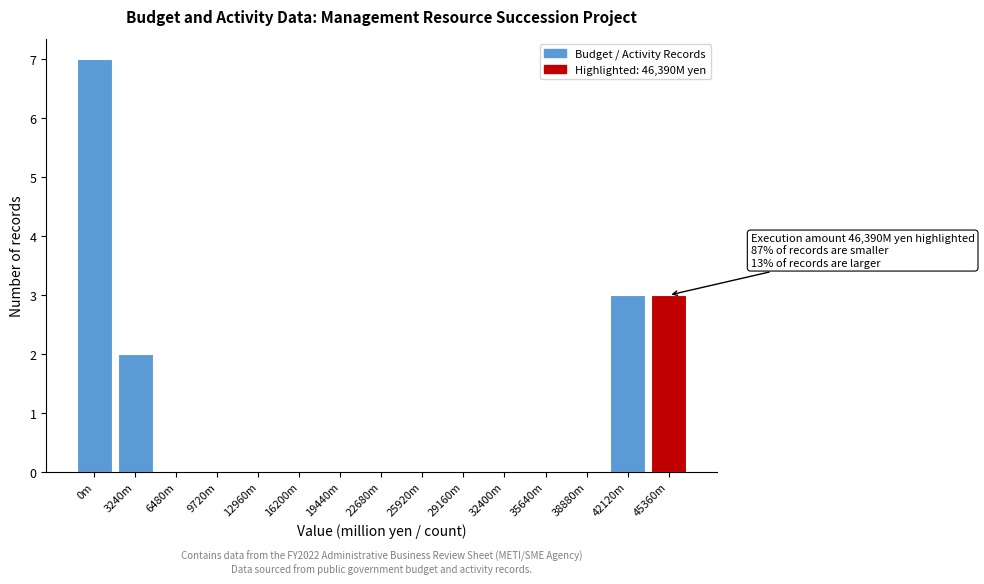

Reading left to right, transcribe all the data shown in this chart.

0m=7	3240m=2	6480m=0	9720m=0	12960m=0	16200m=0	19440m=0	22680m=0	25920m=0	29160m=0	32400m=0	35640m=0	38880m=0	42120m=3	45360m=3